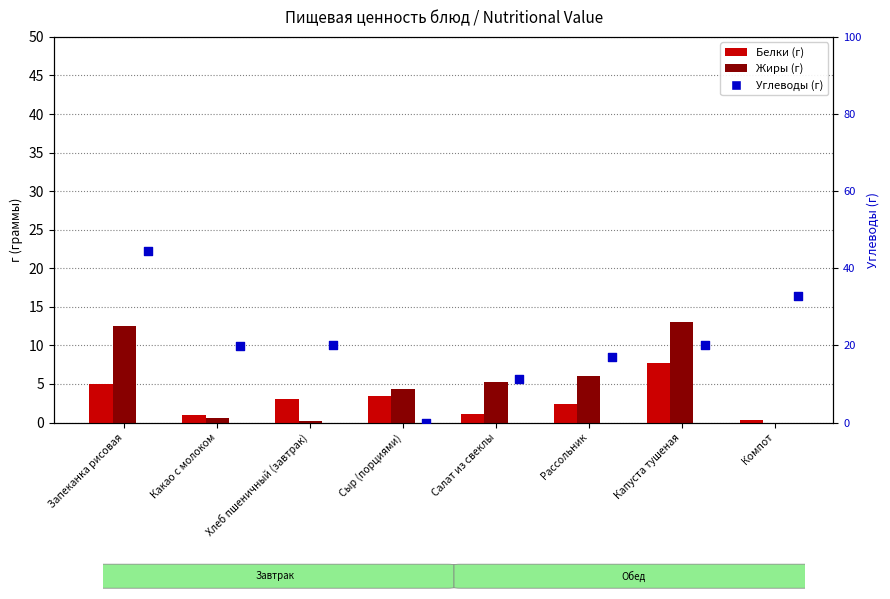

Is the value of Жиры at Рассольник greater than the value of Углеводы at Сыр (порциями)?

Yes